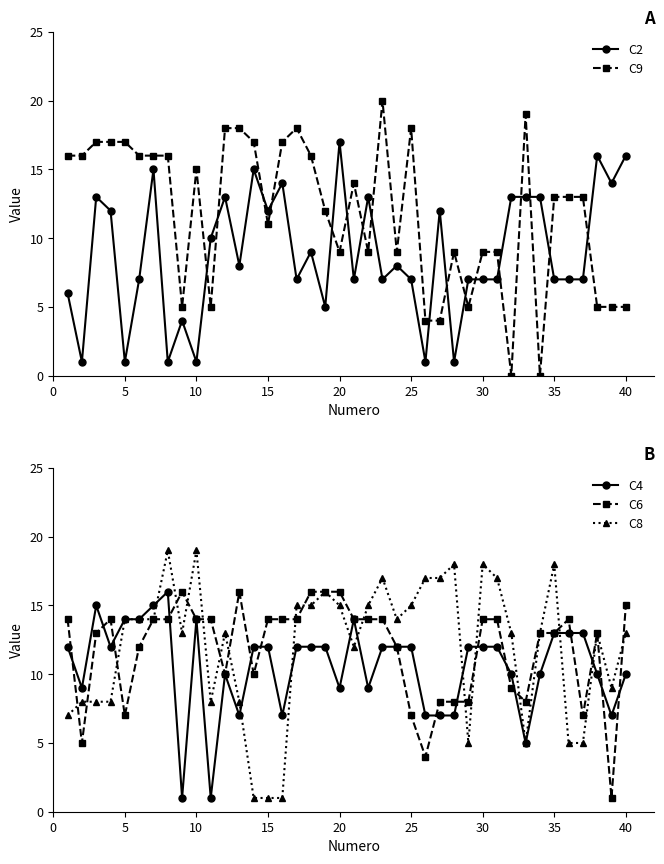

Reading left to right, list all the values displayed in this chart.

C2: 6	1	13	12	1	7	15	1	4	1	10	13	8	15	12	14	7	9	5	17	7	13	7	8	7	1	12	1	7	7	7	13	13	13	7	7	7	16	14	16
C9: 16	16	17	17	17	16	16	16	5	15	5	18	18	17	11	17	18	16	12	9	14	9	20	9	18	4	4	9	5	9	9	0	19	0	13	13	13	5	5	5
C4: 12	9	15	12	14	14	15	16	1	14	1	10	7	12	12	7	12	12	12	9	14	9	12	12	12	7	7	7	12	12	12	10	5	10	13	13	13	10	7	10
C6: 14	5	13	14	7	12	14	14	16	14	14	10	16	10	14	14	14	16	16	16	14	14	14	12	7	4	8	8	8	14	14	9	8	13	13	14	7	13	1	15
C8: 7	8	8	8	14	14	14	19	13	19	8	13	8	1	1	1	15	15	16	15	12	15	17	14	15	17	17	18	5	18	17	13	5	13	18	5	5	13	9	13